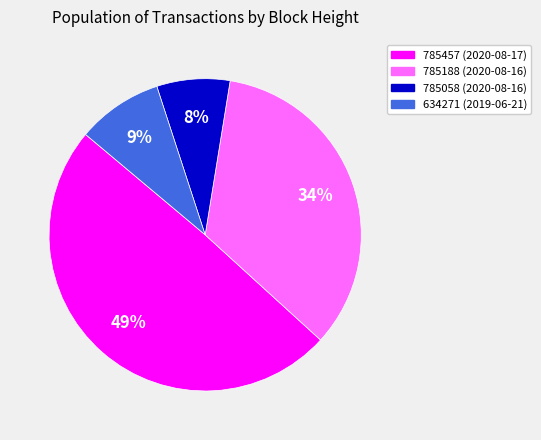

Do 785188 (2020-08-16) and 634271 (2019-06-21) together represent more than half of the pie?

No